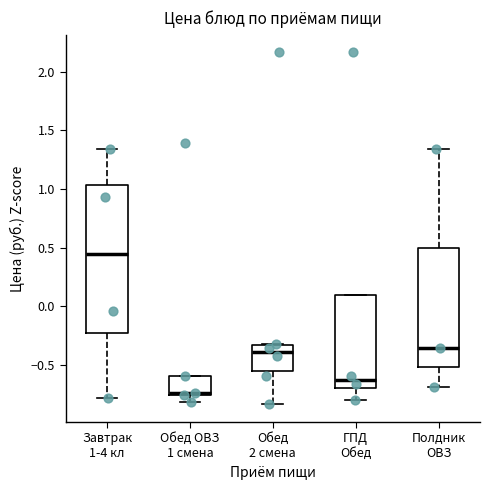

Reading left to right, read every box against the y-axis: the position of its median line, the range the box covers, and the ends of its whiskers. The values are not printed on the chart, so give them approximately, as read against the axis.

Завтрак 1-4 кл: median 0.45, box -0.20 to 1.05, whiskers -0.80 to 1.35
Обед ОВЗ 1 смена: median -0.75 (just above the box's lower edge), box -0.75 to -0.60, whiskers -0.80 to -0.60
Обед 2 смена: median -0.40, box -0.55 to -0.35, whiskers -0.85 to -0.30
ГПД Обед: median -0.65, box -0.70 to 0.10, whiskers -0.80 to 0.10
Полдник ОВЗ: median -0.35, box -0.50 to 0.50, whiskers -0.70 to 1.35